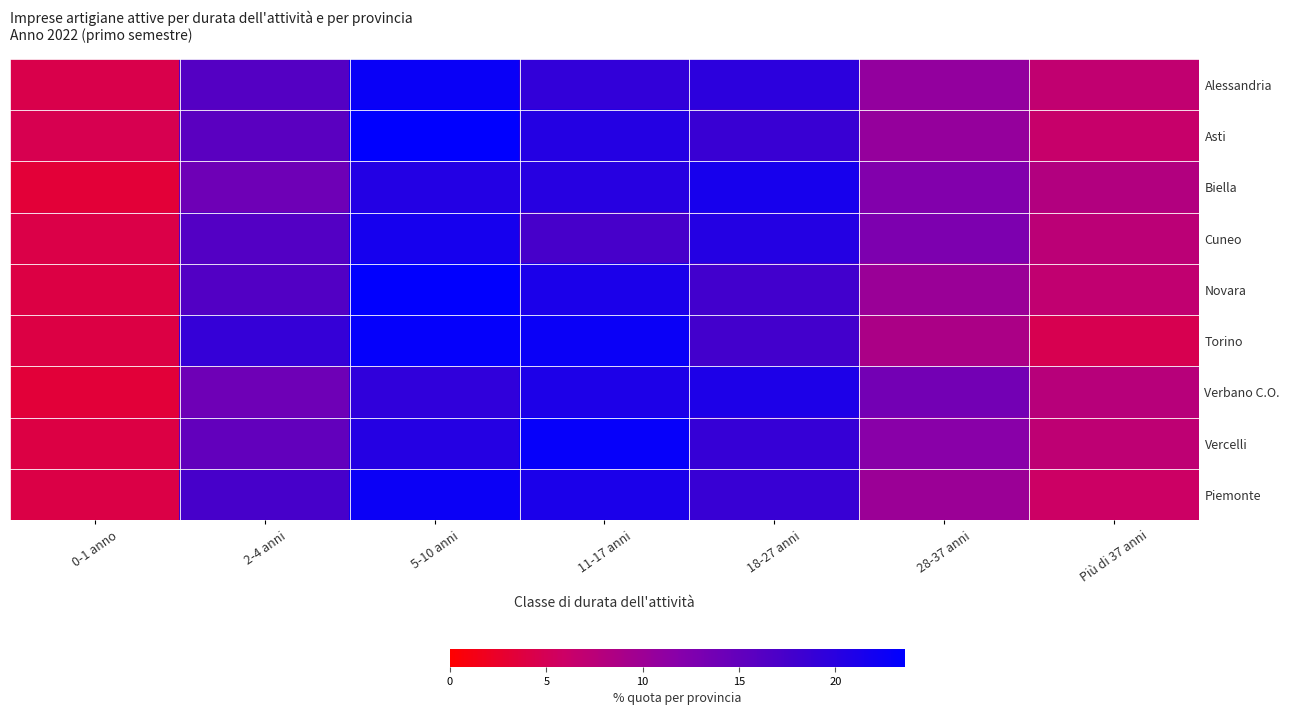

What is the difference between the highest and lowest values at 28-37 anni?

4.9